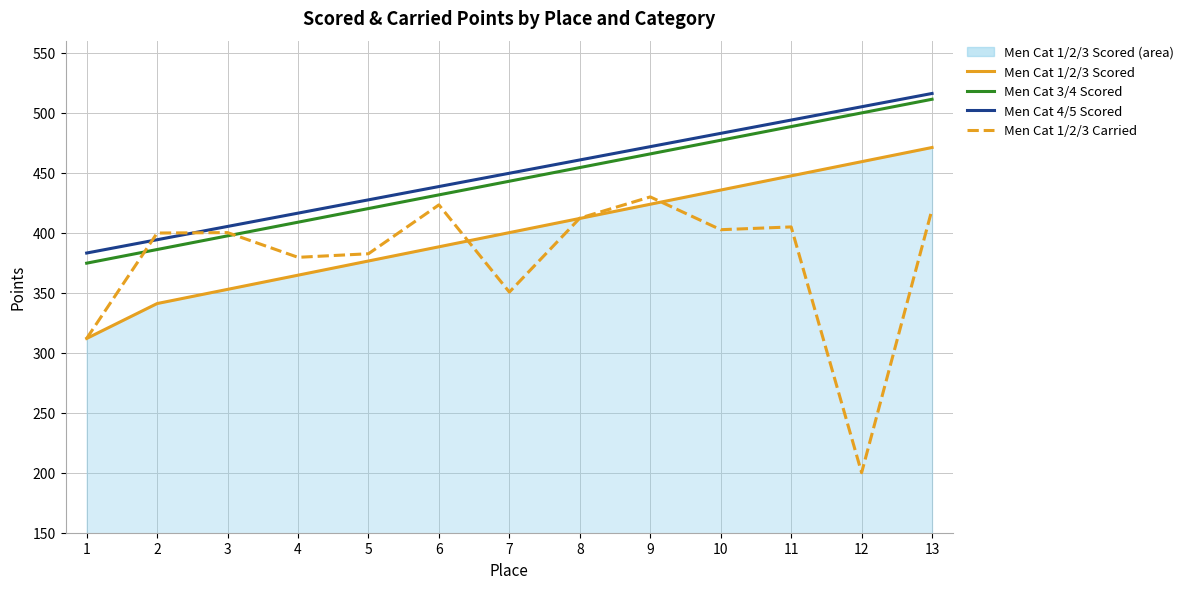

Is it true that Men Cat 4/5 Scored equals 471.7 at 9?

True